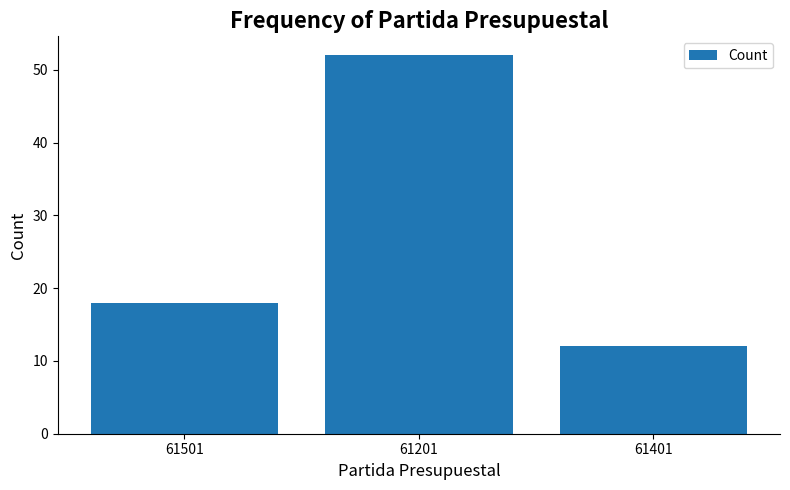

The chart shows a value of 52 at 61201. True or false?

True